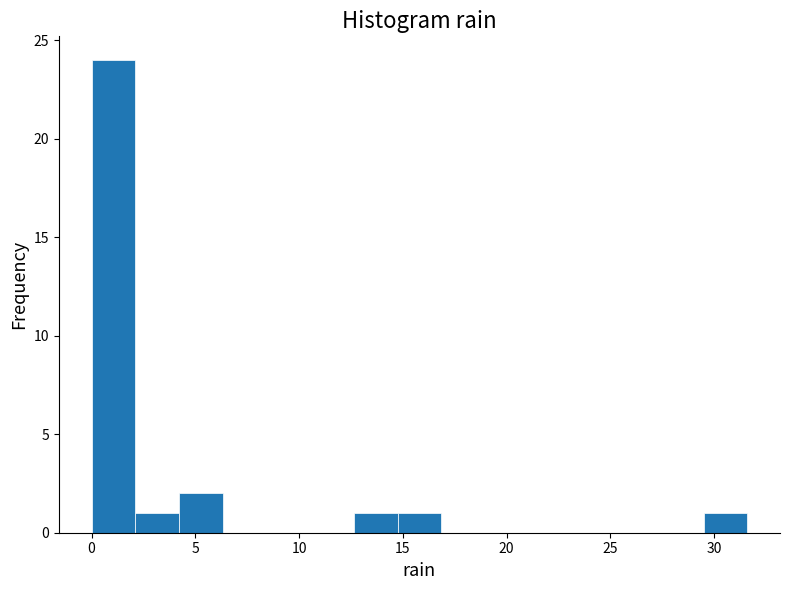

What is the height of the bar covering 0.0 to 2.0 on the x-axis? Neither the bar edges nor the heights are printed on the chart, so give them approximately, as read against the axes.

24